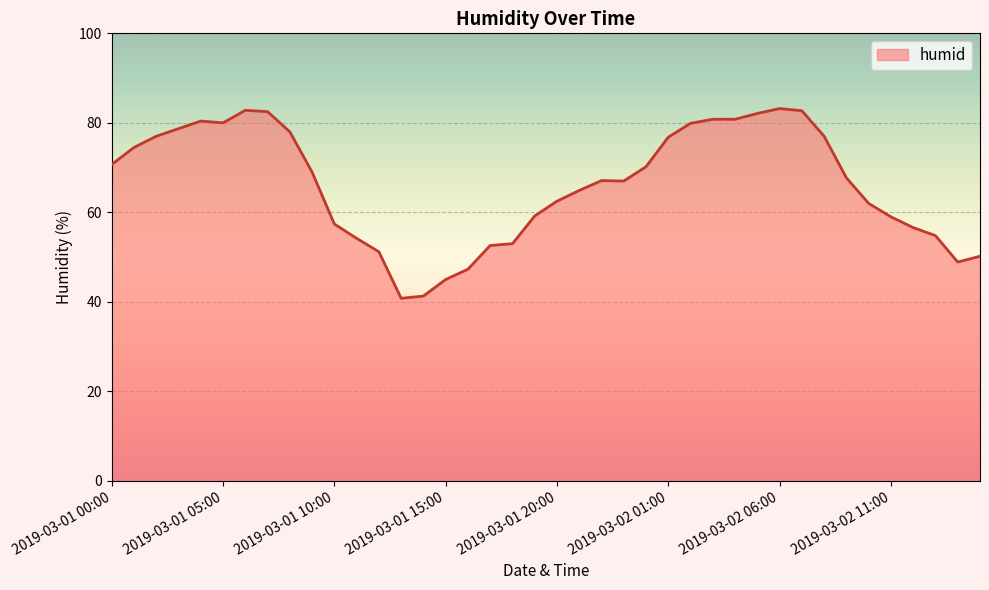

How many distinct data groups are displayed?

1